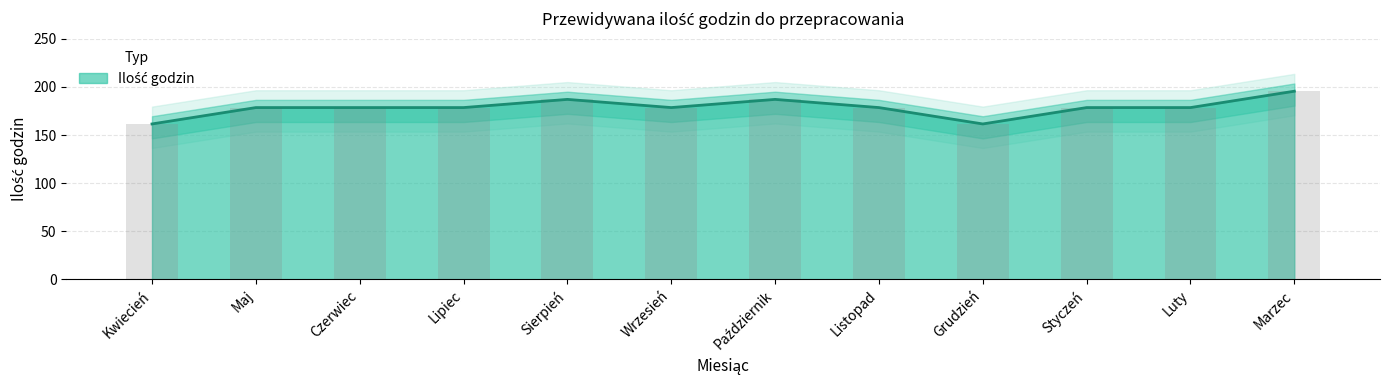

Reading right to left, extract all data points from this chart.

Marzec=195.5	Luty=178.5	Styczeń=178.5	Grudzień=161.5	Listopad=178.5	Październik=187.0	Wrzesień=178.5	Sierpień=187.0	Lipiec=178.5	Czerwiec=178.5	Maj=178.5	Kwiecień=161.5